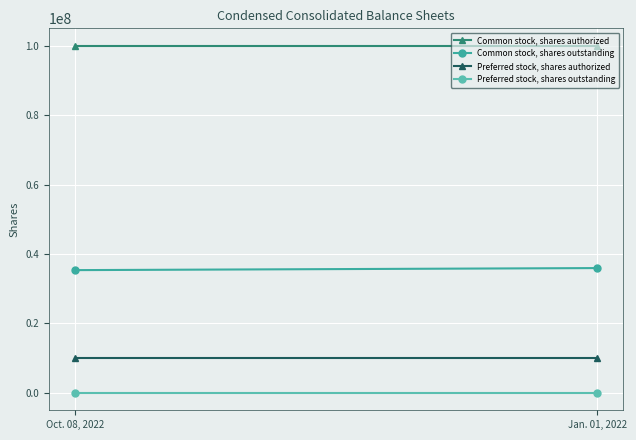

Which series has the largest total across all categories?

Common stock, shares authorized